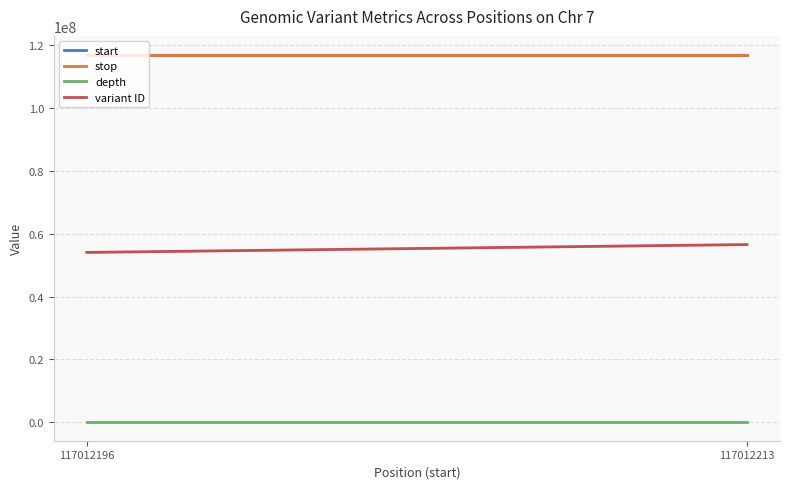

What is the difference between the start values at 117012196 and 117012213?

17